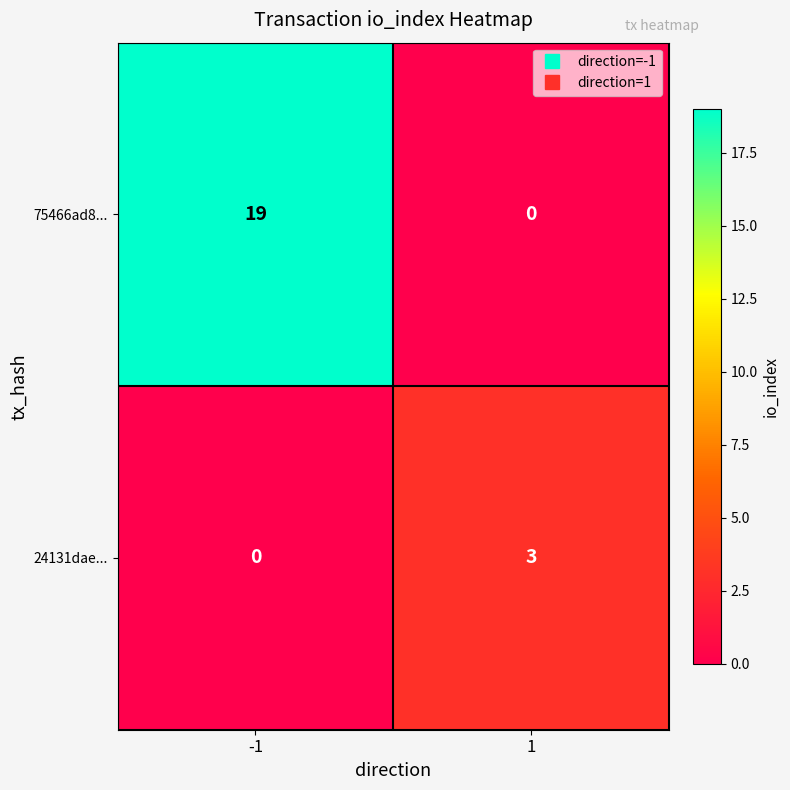

What is the difference between the highest and lowest values at 1?

3